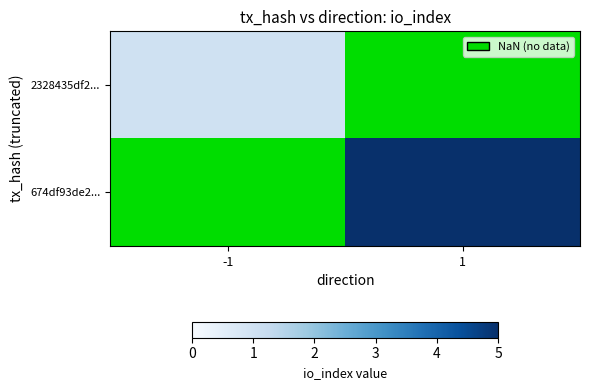

Rank the categories by 674df93de2... value from highest to lowest.

-1, 1